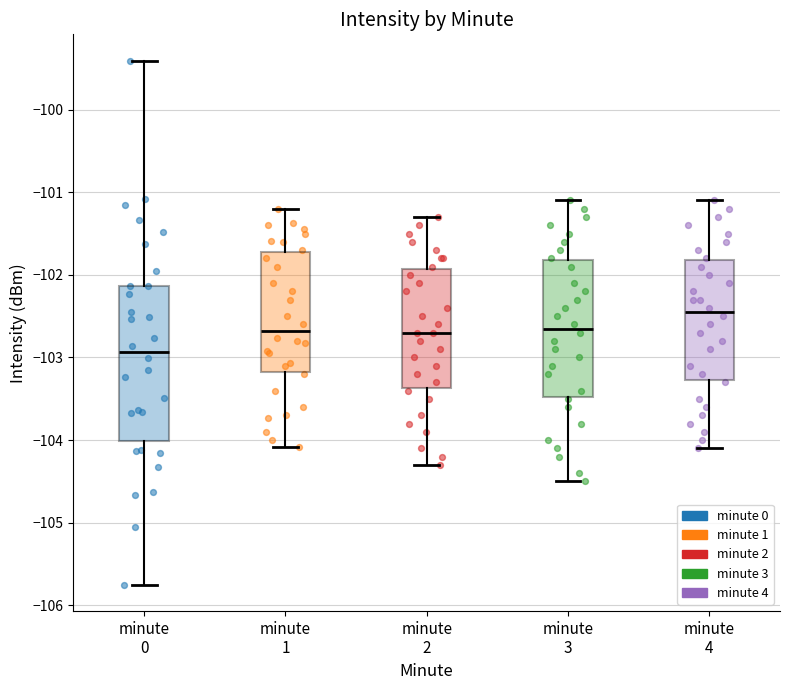

Which box has the highest median line?

minute 4